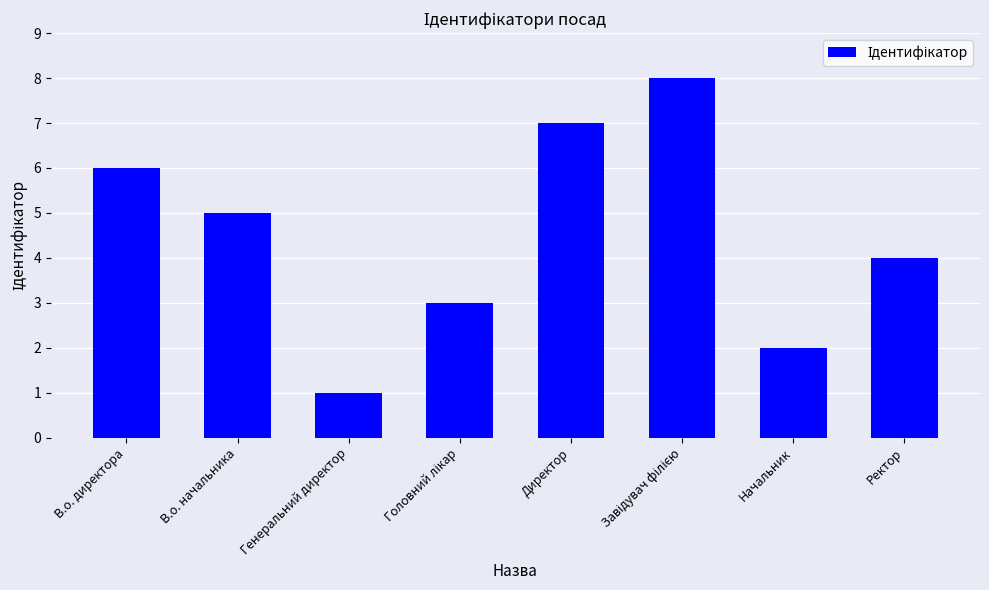

What is the value of the 4th bar from the left?

3